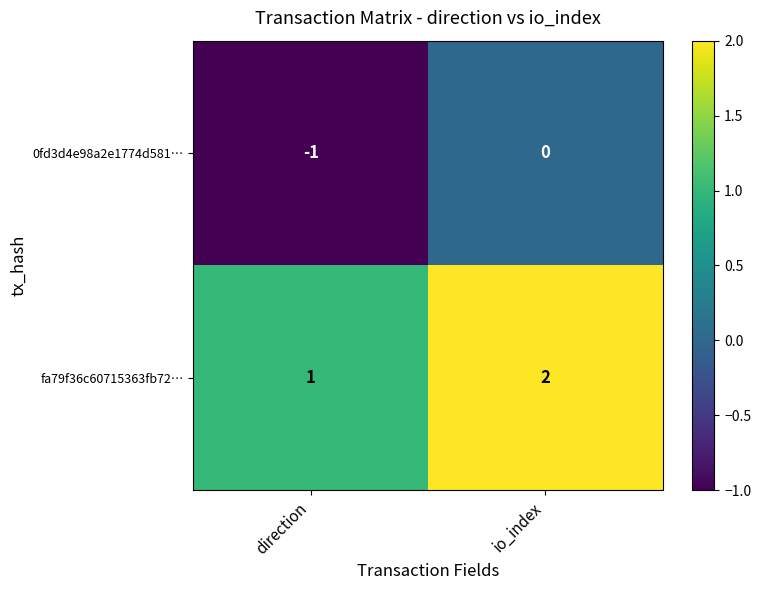

What is the minimum value shown in the chart?

-1